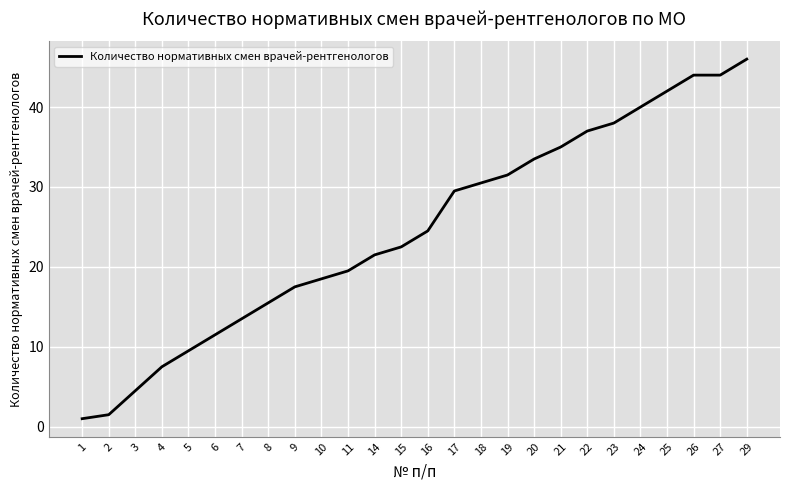

At which category does the chart reach its peak across all series?

29